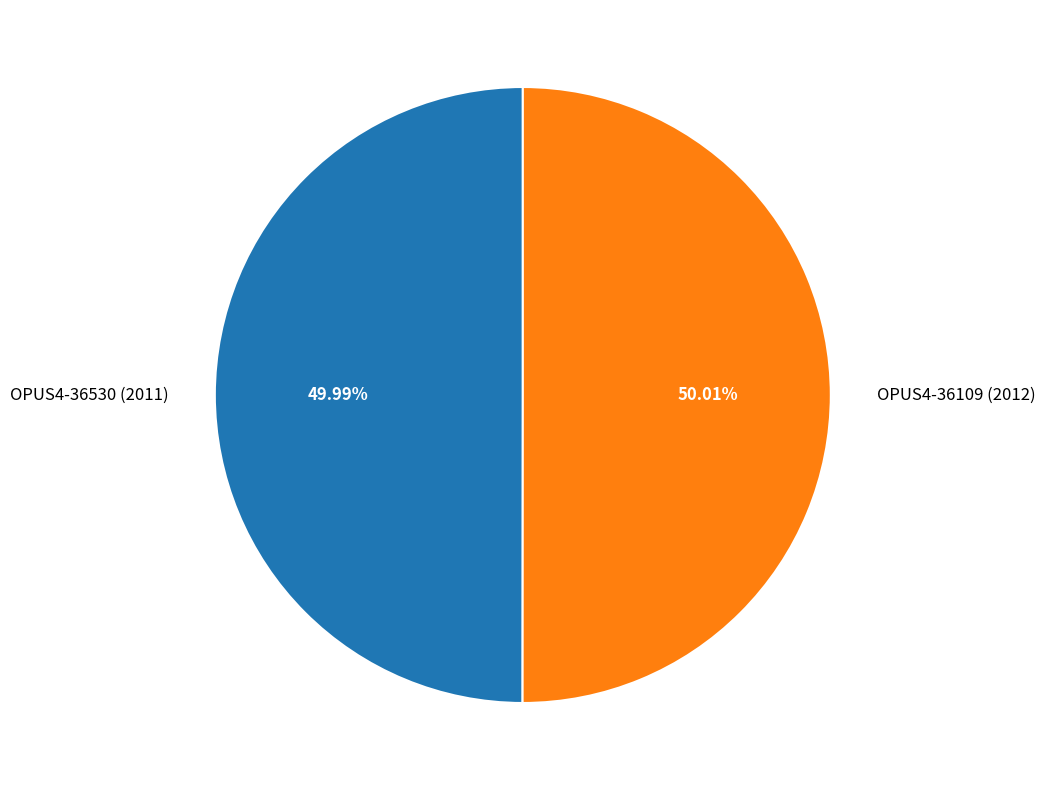

The OPUS4-36530 (2011) slice represents 44% of the pie. True or false?

False